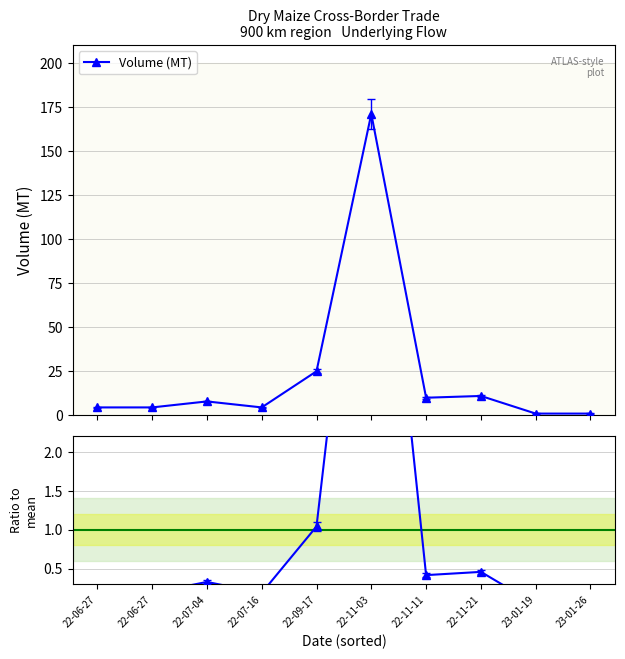

True or false: Volume (MT) has more than 2 points higher than both neighbors.

True